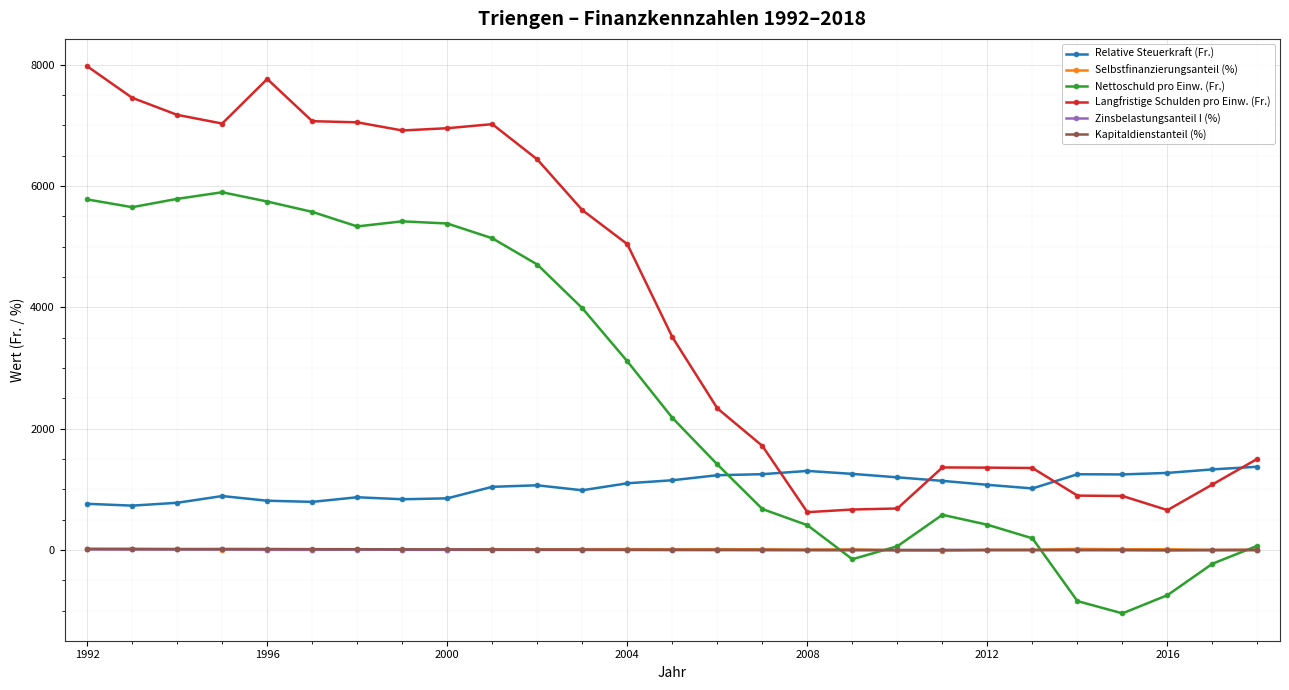

What is the maximum value shown in the chart?

7972.0